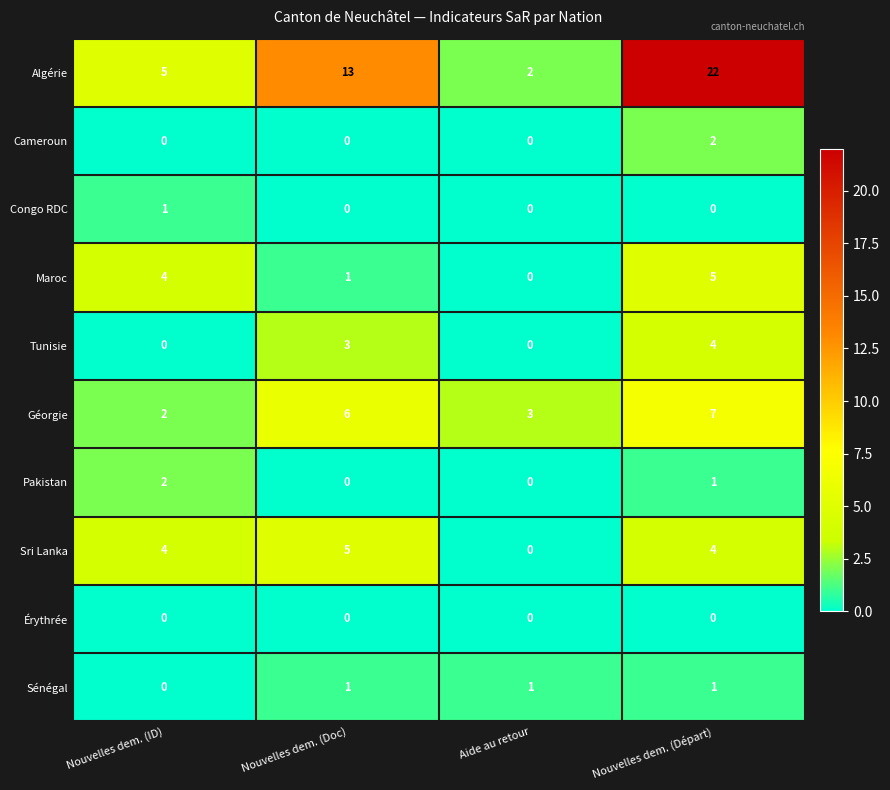

Is it true that Algérie equals 13 at Nouvelles dem. (Doc)?

True